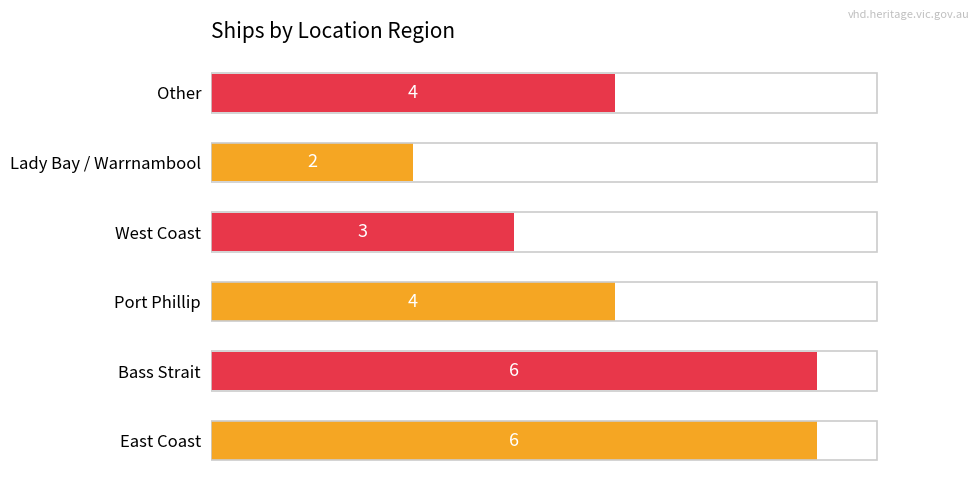

How many data points does each series have?

6